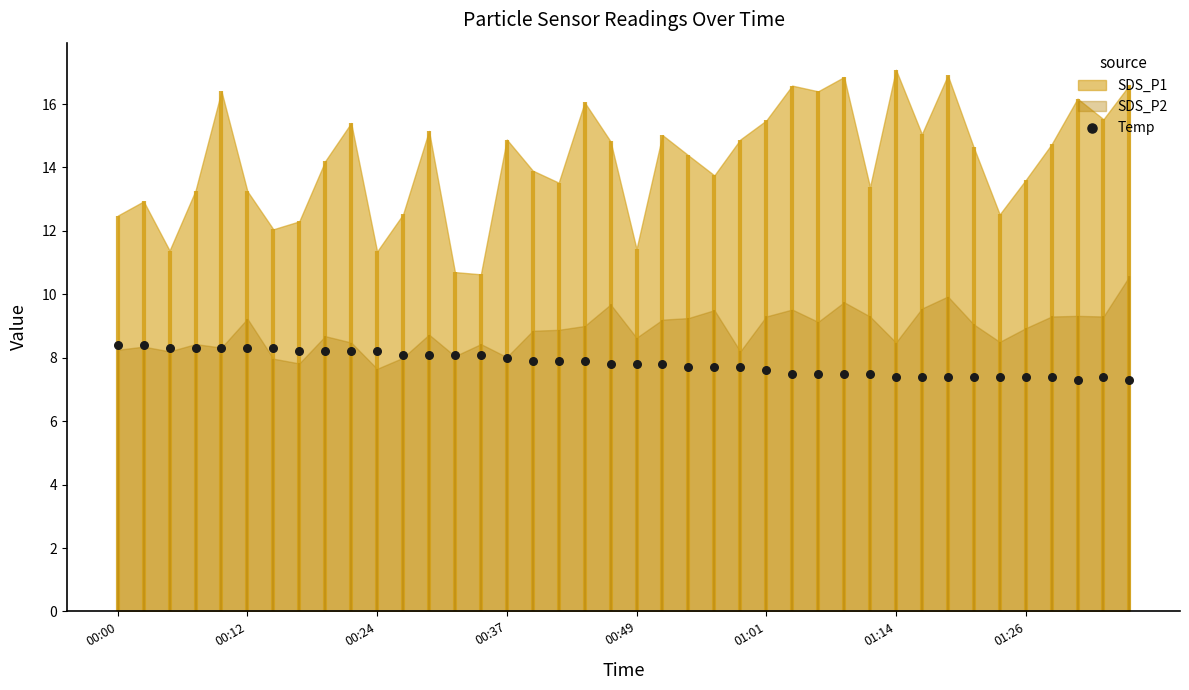

Approximately how many times larger is the value at 16 compared to 36?

1.1